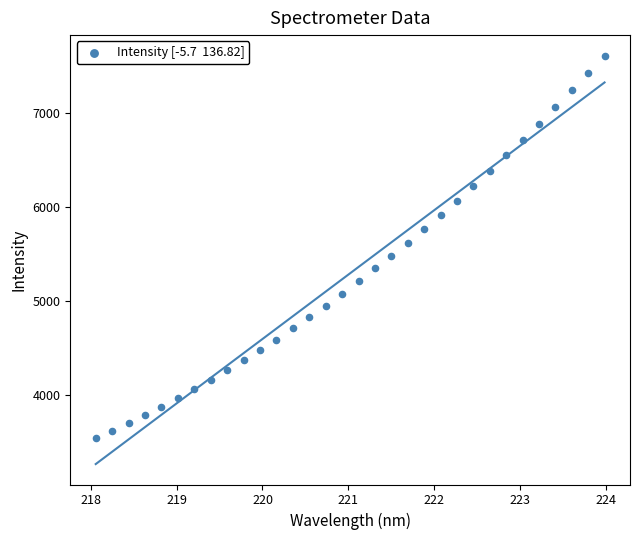

What is the range of X values (max minus min)?

5.9